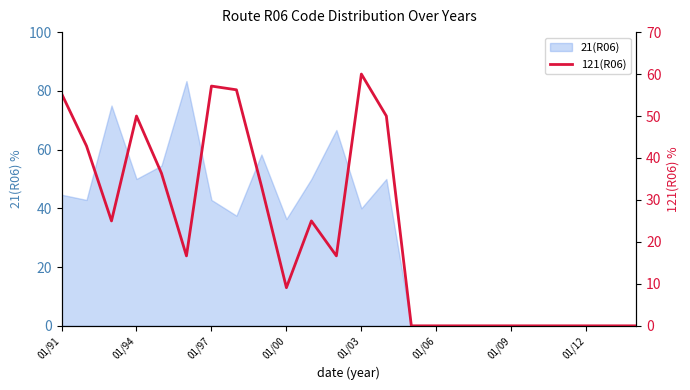

Is it true that the value at 20 is -38.4?

False